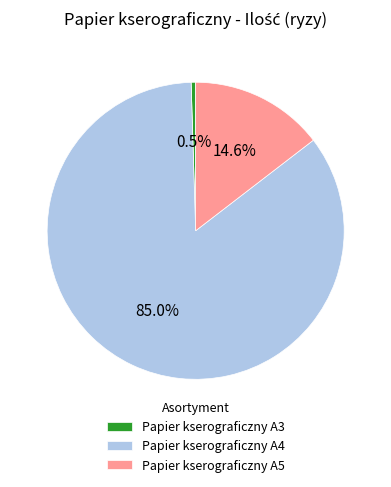

Rank the categories by value from highest to lowest.

Papier kserograficzny A4, Papier kserograficzny A5, Papier kserograficzny A3